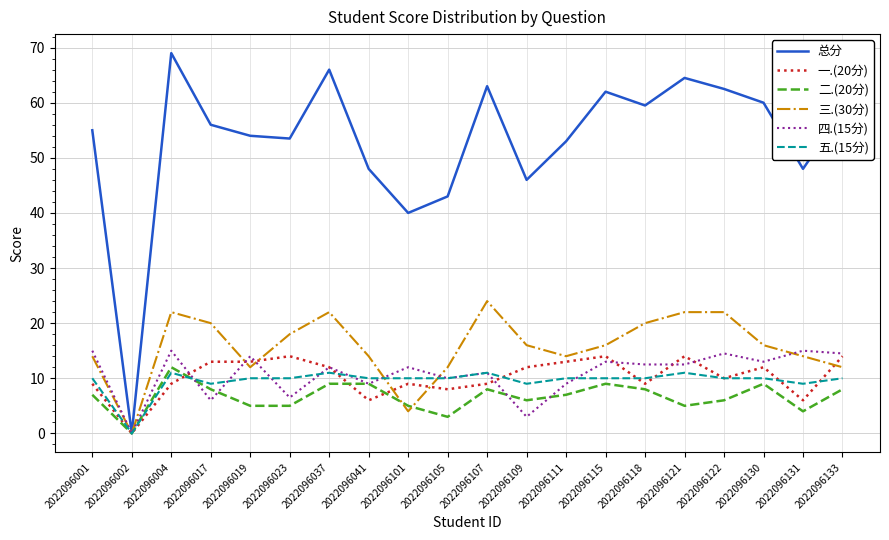

What are all the series names shown in the legend?

总分, 一.(20分), 二.(20分), 三.(30分), 四.(15分), 五.(15分)